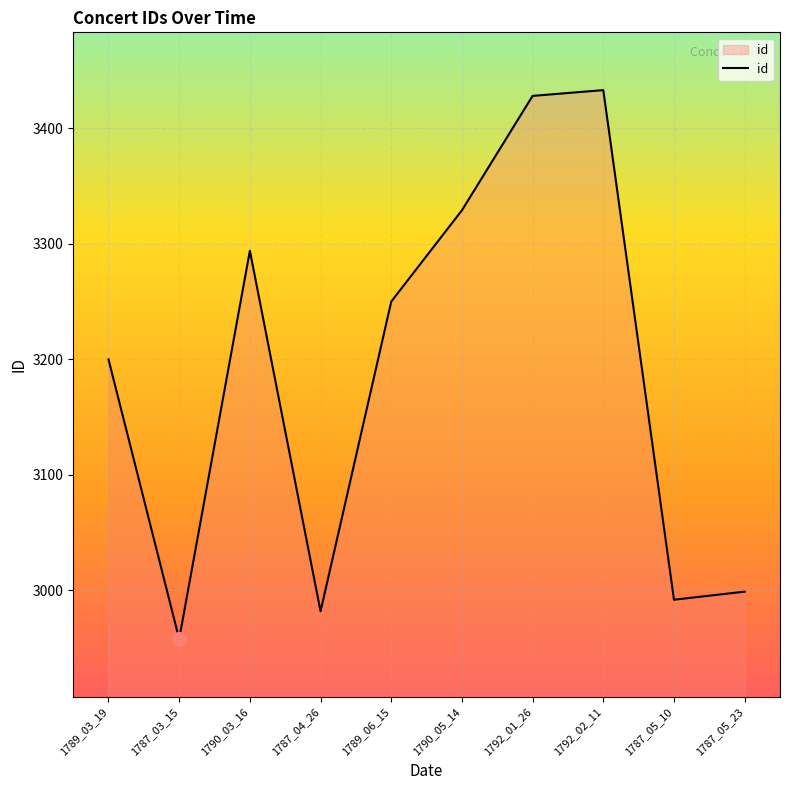

What is the difference between the maximum and minimum values?

475